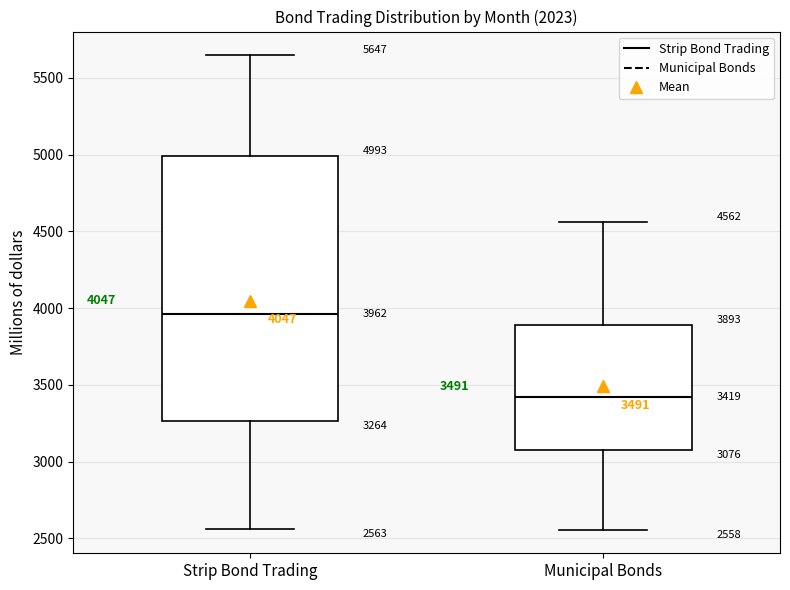

Which box has the lowest median line?

Municipal Bonds